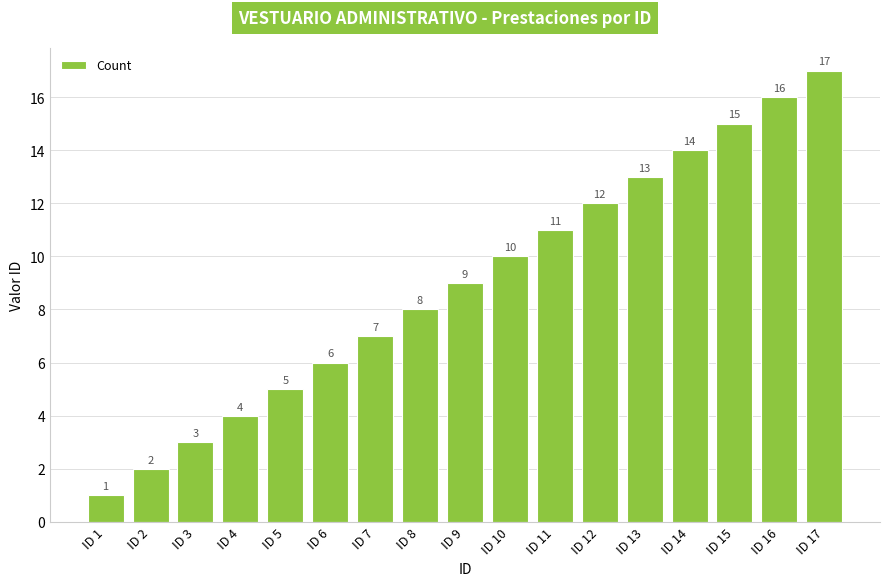

How many values are below 9?

8